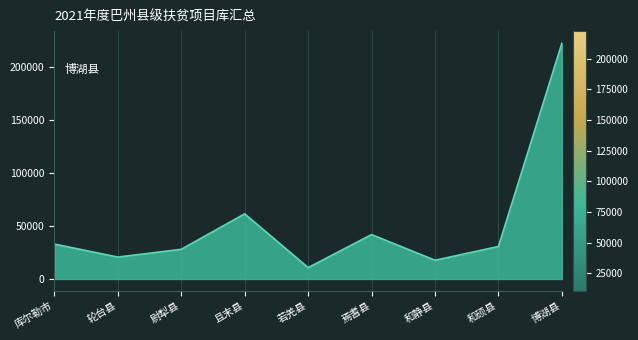

What is the change in value from 和硕县 to 博湖县?

+191489.1